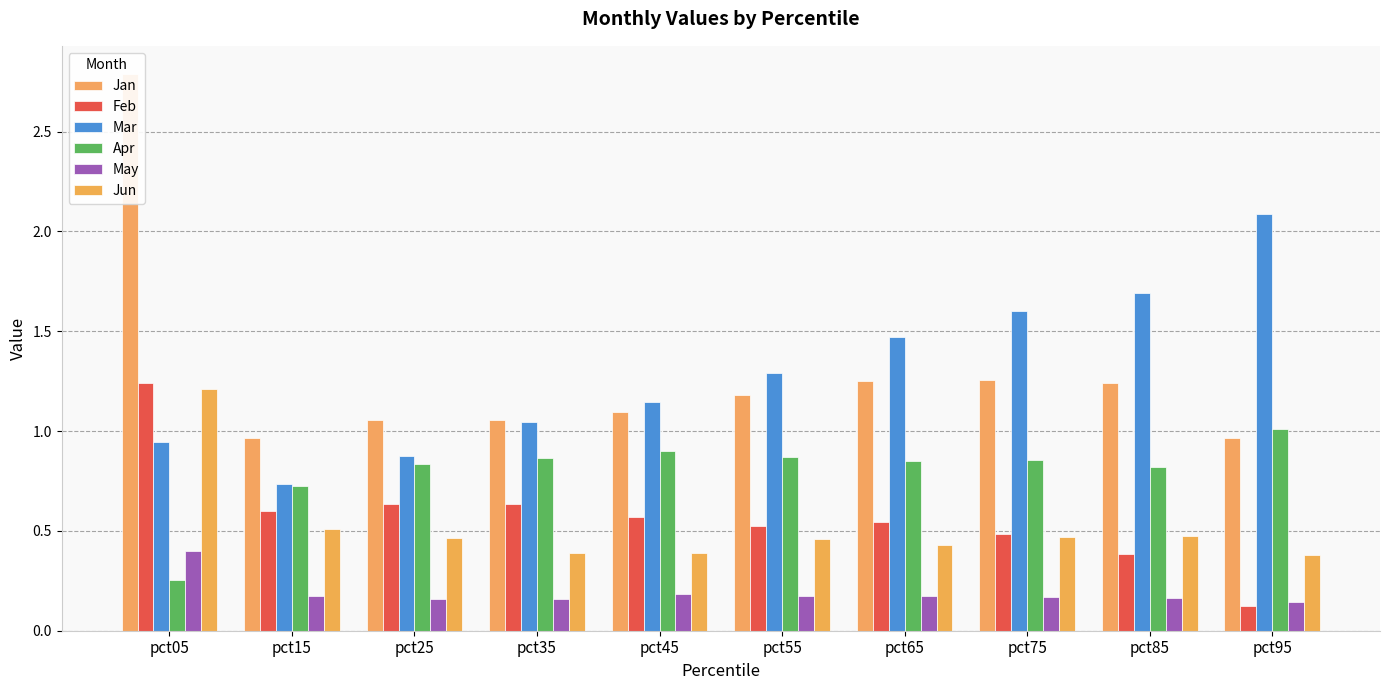

At which category does the chart reach its minimum across all series?

pct95